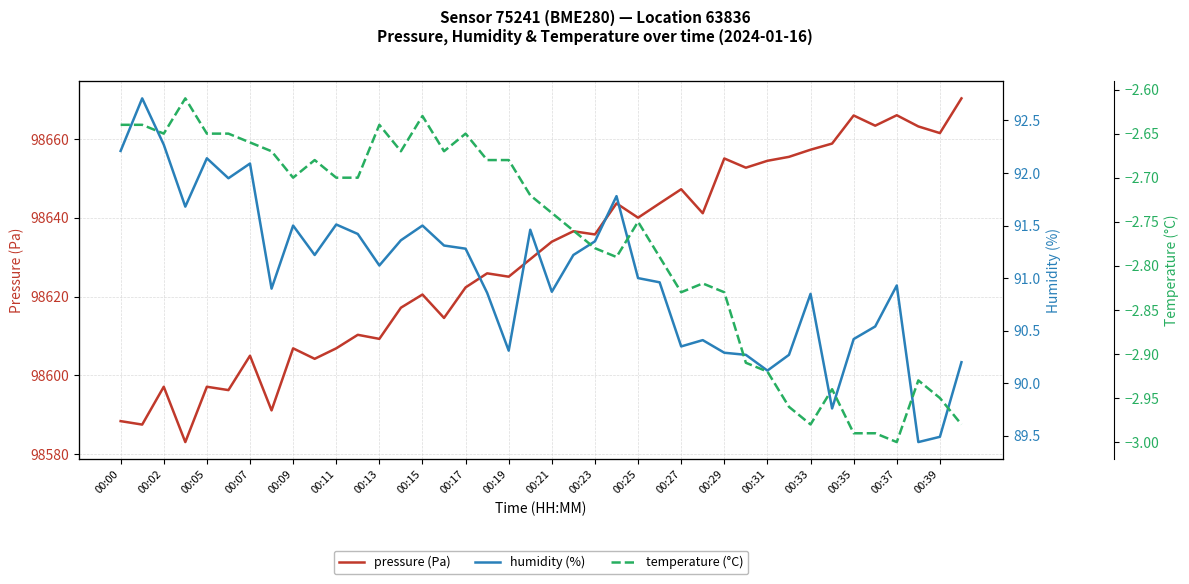

Reading right to left, transcribe all the data shown in this chart.

pressure (Pa): 98670.3	98661.5	98663.2	98666.0	98663.4	98666.0	98658.8	98657.3	98655.5	98654.5	98652.7	98655.1	98641.2	98647.2	98643.7	98640.0	98643.7	98635.8	98636.6	98633.9	98629.5	98625.1	98625.9	98622.3	98614.6	98620.5	98617.2	98609.3	98610.3	98606.9	98604.2	98606.9	98591.1	98605.0	98596.3	98597.1	98583.1	98597.1	98587.5	98588.4
humidity (%): 90.2	89.5	89.4	90.9	90.5	90.4	89.8	90.8	90.3	90.1	90.3	90.3	90.4	90.3	91.0	91.0	91.8	91.3	91.2	90.9	91.5	90.3	90.9	91.3	91.3	91.5	91.4	91.1	91.4	91.5	91.2	91.5	90.9	92.1	92.0	92.1	91.7	92.3	92.7	92.2
temperature (°C): -3.0	-3.0	-2.9	-3.0	-3.0	-3.0	-2.9	-3.0	-3.0	-2.9	-2.9	-2.8	-2.8	-2.8	-2.8	-2.8	-2.8	-2.8	-2.8	-2.7	-2.7	-2.7	-2.7	-2.6	-2.7	-2.6	-2.7	-2.6	-2.7	-2.7	-2.7	-2.7	-2.7	-2.7	-2.6	-2.6	-2.6	-2.6	-2.6	-2.6